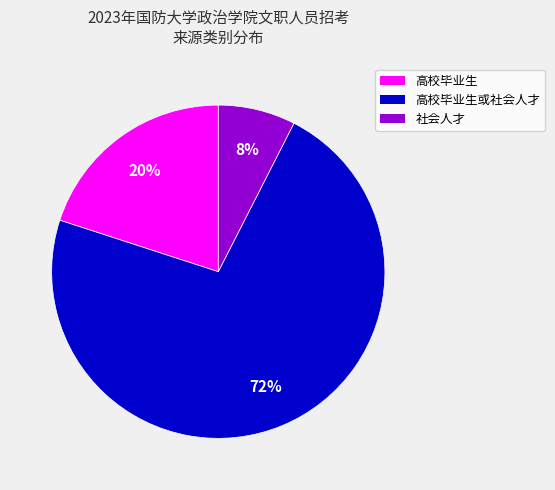

Do 社会人才 and 高校毕业生 together represent more than half of the pie?

No